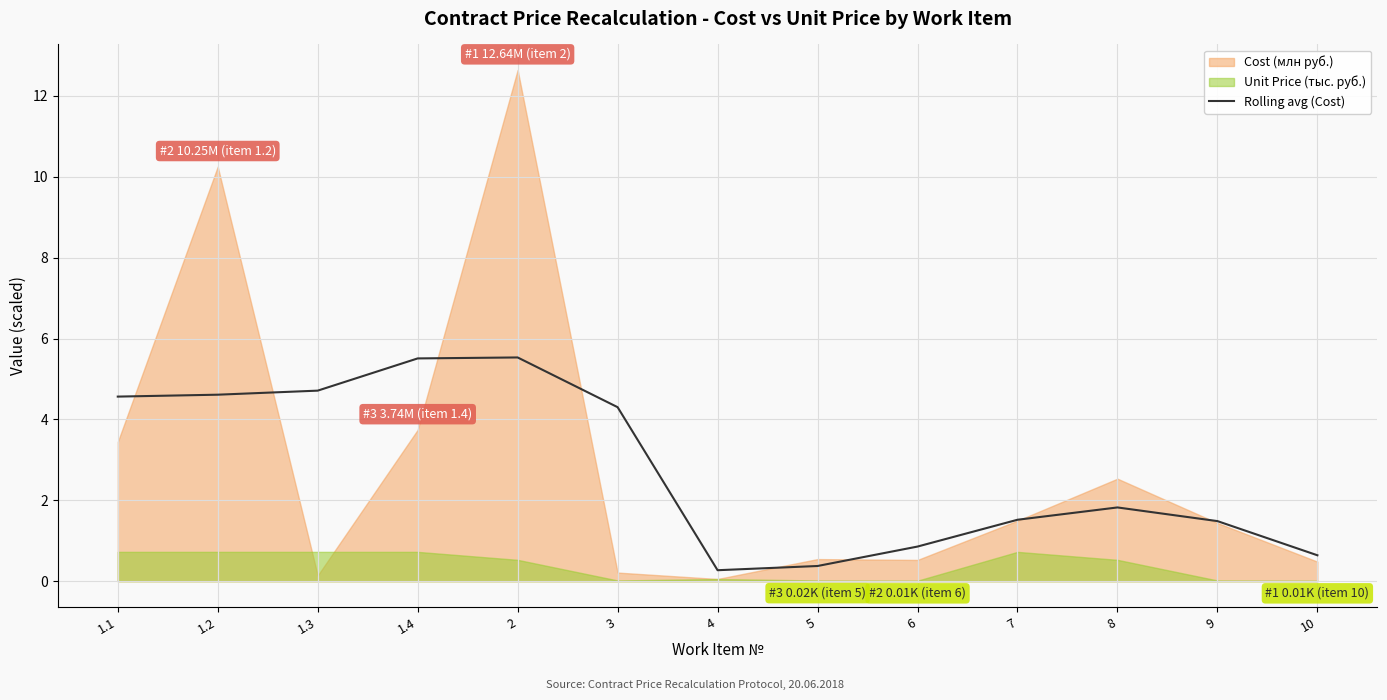

The value at 10 is 0.6. True or false?

True